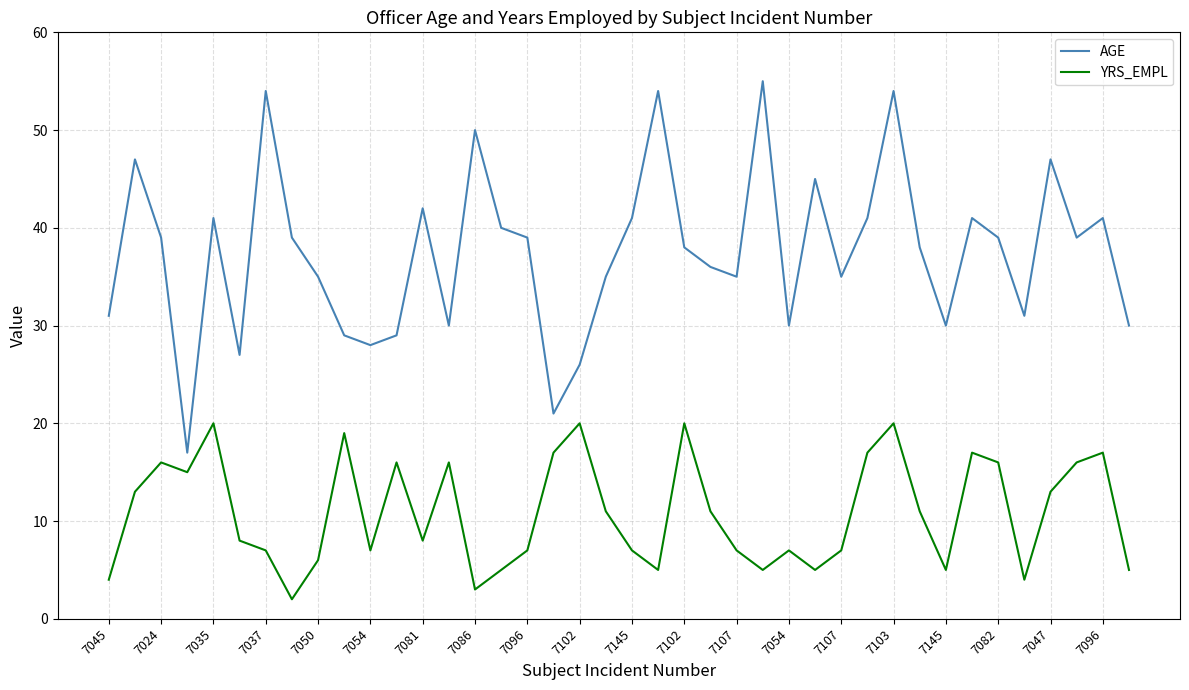

True or false: AGE and YRS_EMPL intersect in this chart.

False